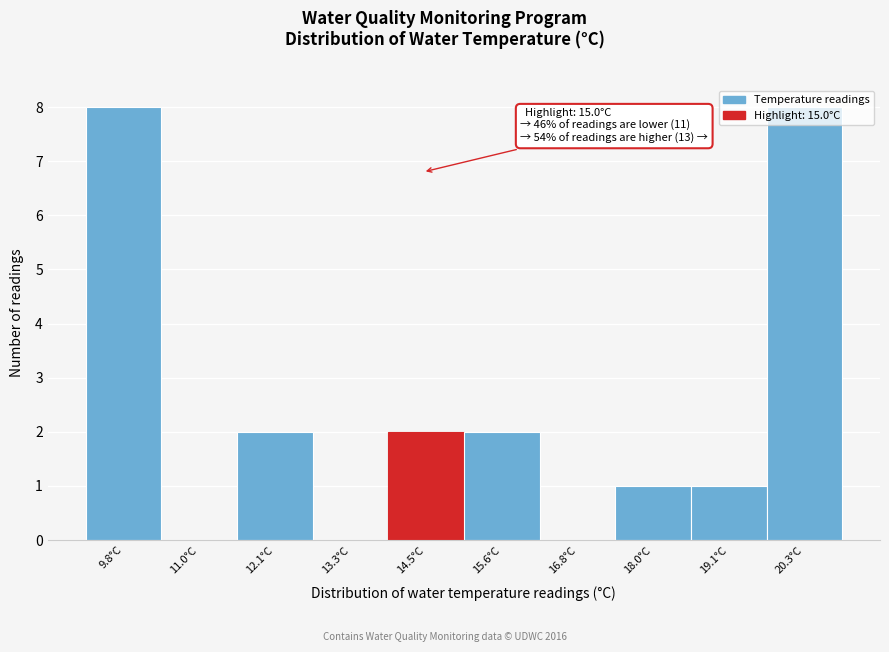

What is the change in value from 11.0°C to 12.1°C?

+2